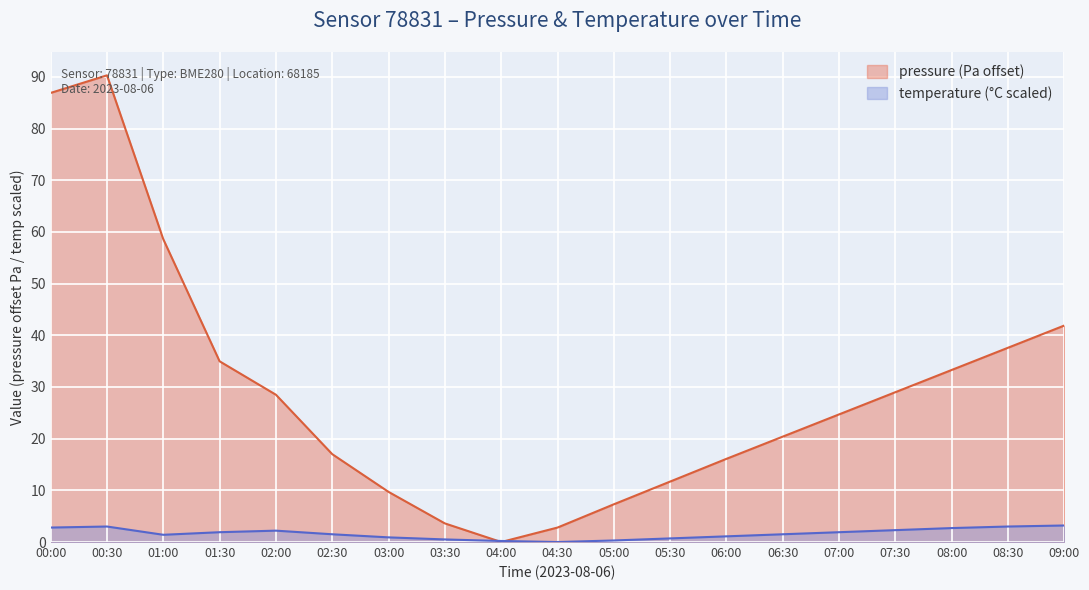

Where is the first local maximum for temperature?

00:30